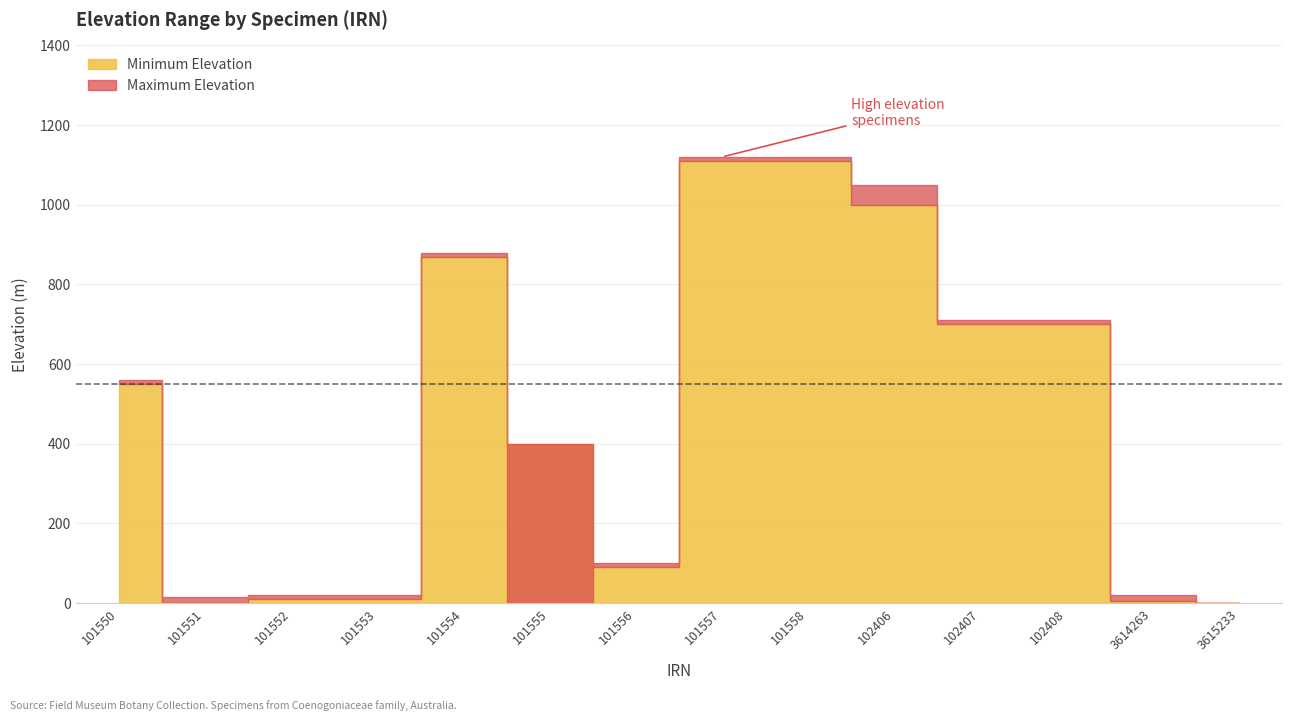

How many times do Minimum Elevation and Maximum Elevation cross each other?

2